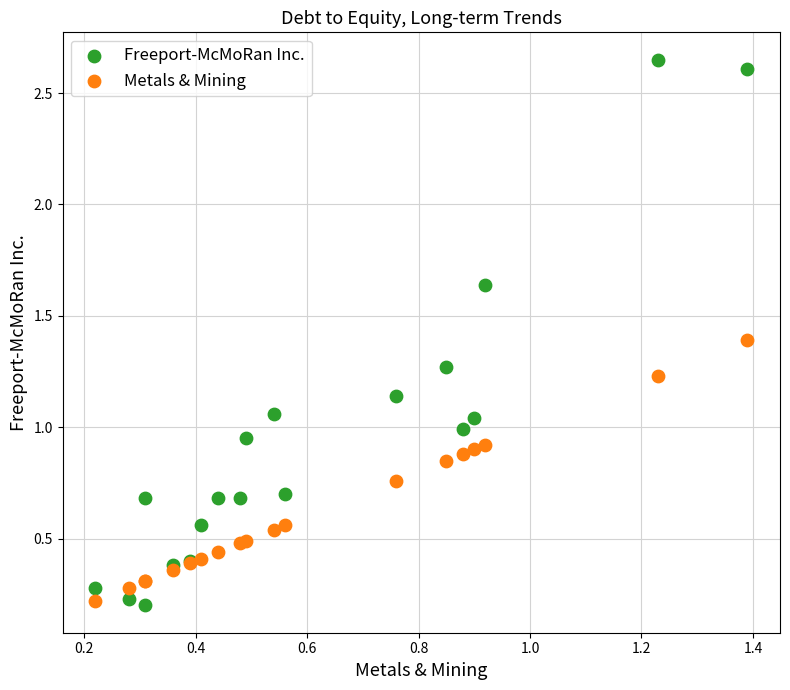

Which series contains the highest Y value?

Freeport-McMoRan Inc.